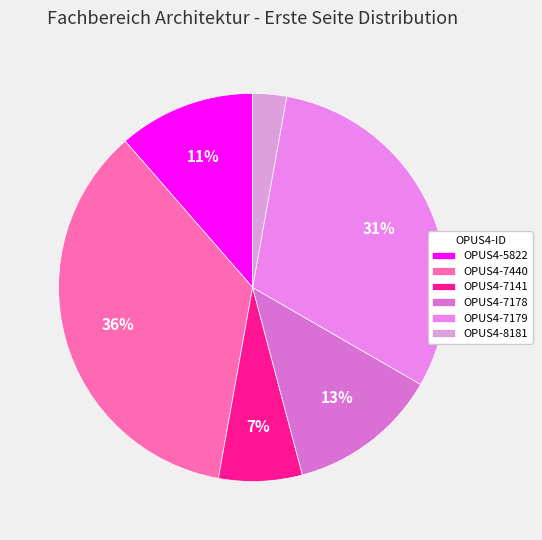

Which category has the biggest portion of the pie?

OPUS4-7440